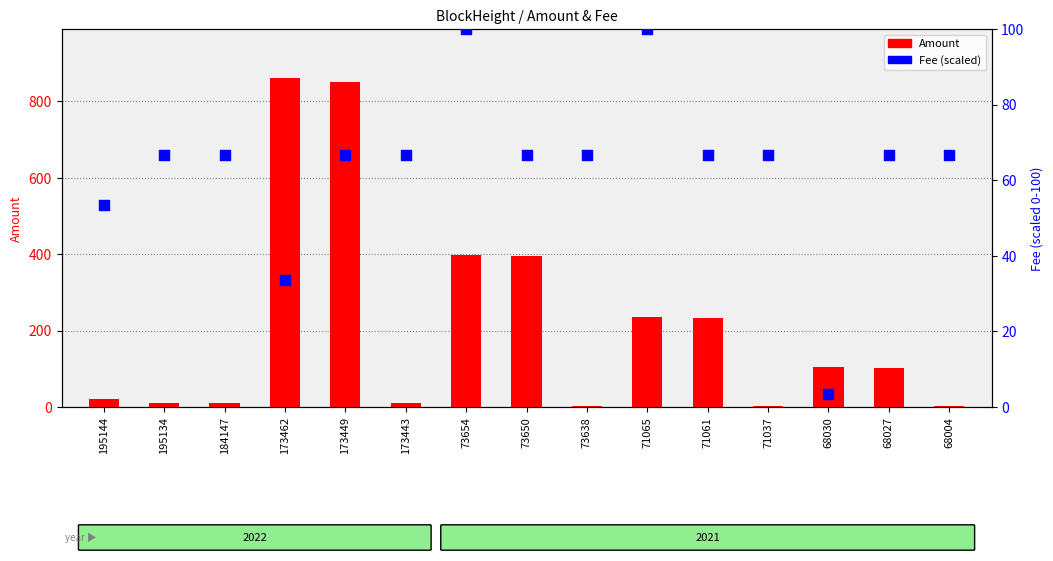

What is the total value across all series at 184147?

76.7